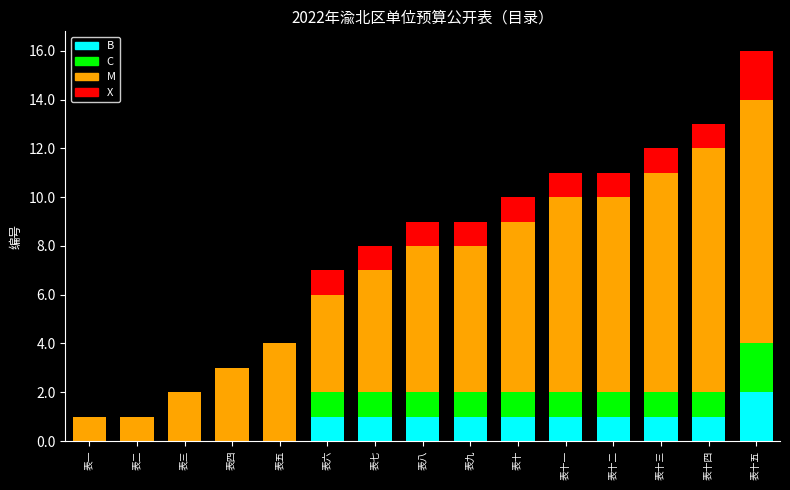

At which category is the sum across all series the highest?

表十五